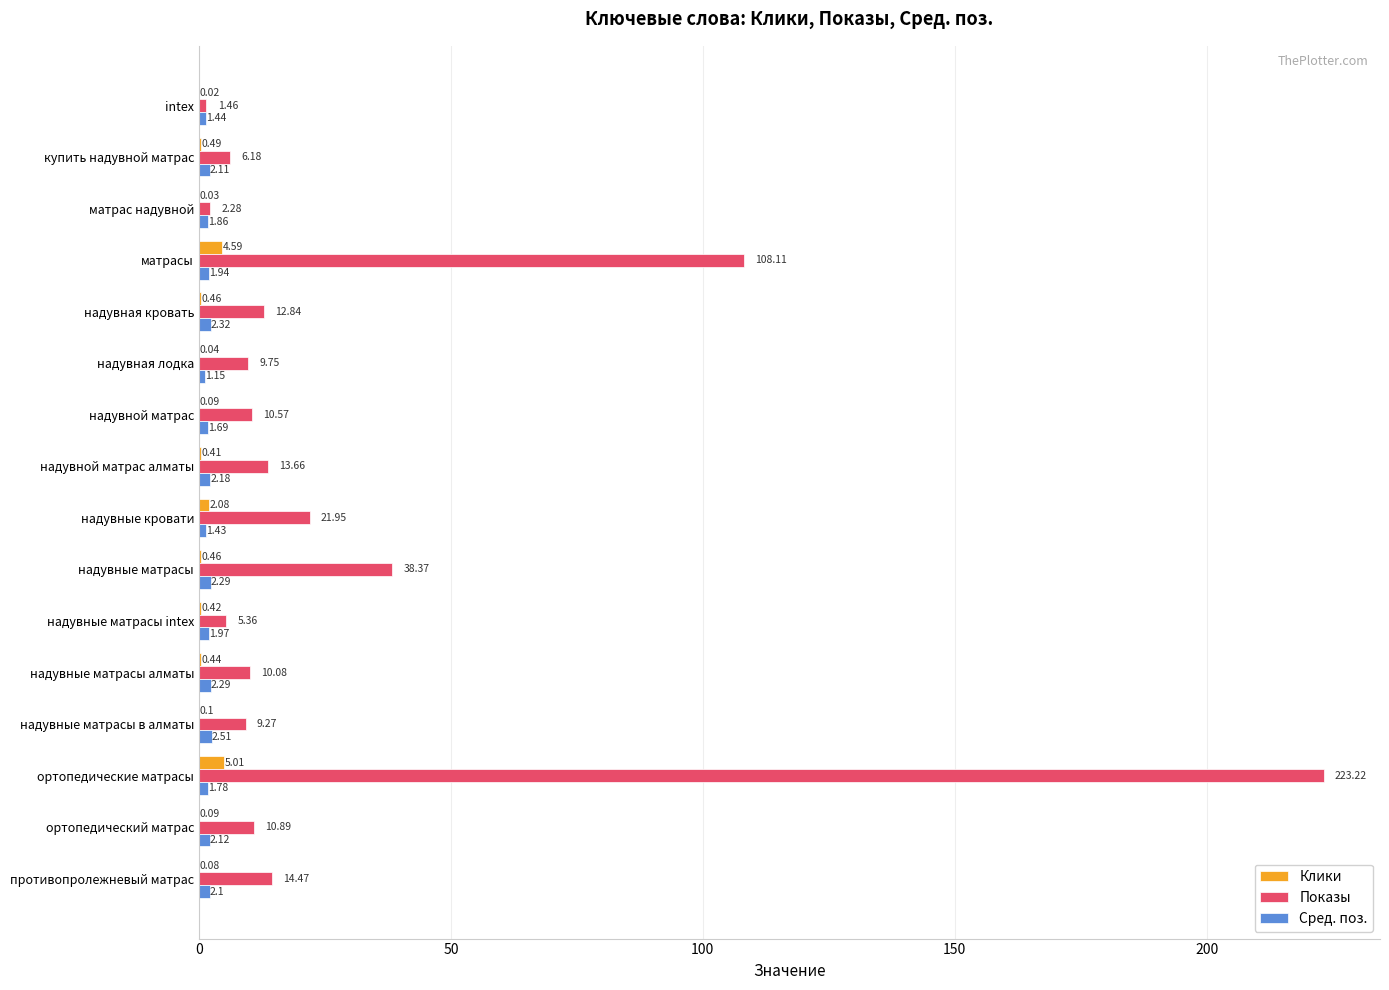

Which series changed the most between надувная кровать and надувные матрасы в алматы?

Показы